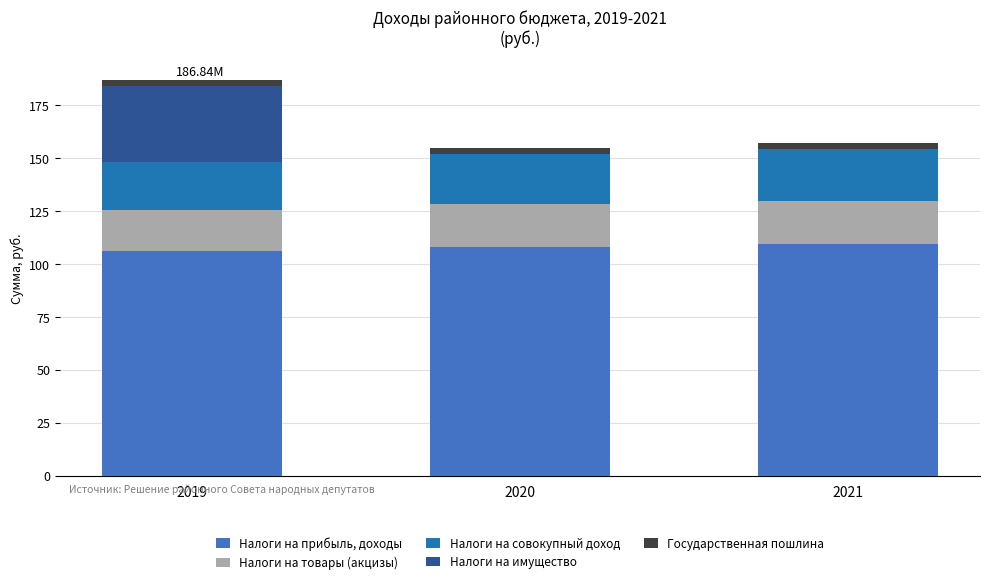

At which category is the sum across all series the highest?

2019